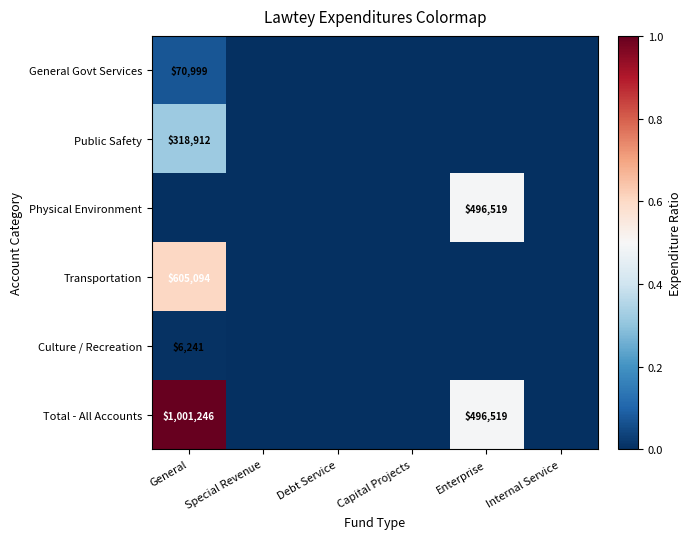

True or false: General Govt Services has a value of 97968 at General.

False